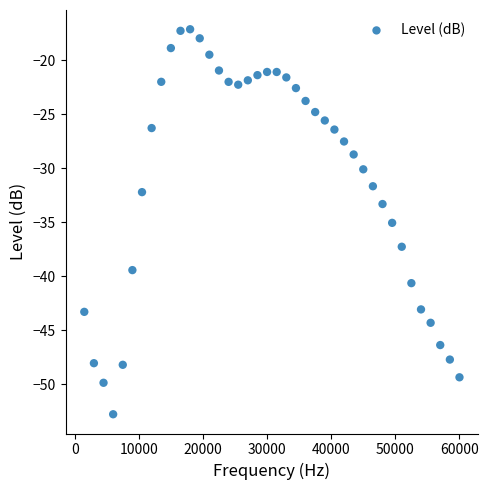

What is the range of Y values (max minus min)?

35.6